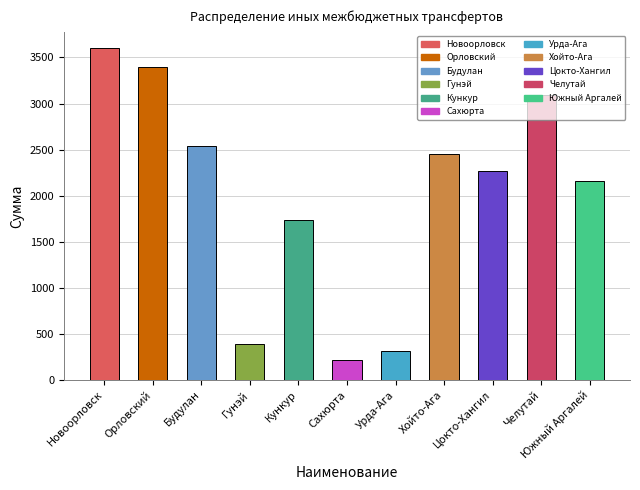

Reading left to right, what are all the values shown in this chart?

Новоорловск=3599	Орловский=3397	Будулан=2540	Гунэй=387	Кункур=1740	Сахюрта=213	Урда-Ага=308	Хойто-Ага=2451	Цокто-Хангил=2271	Челутай=3096	Южный Аргалей=2164